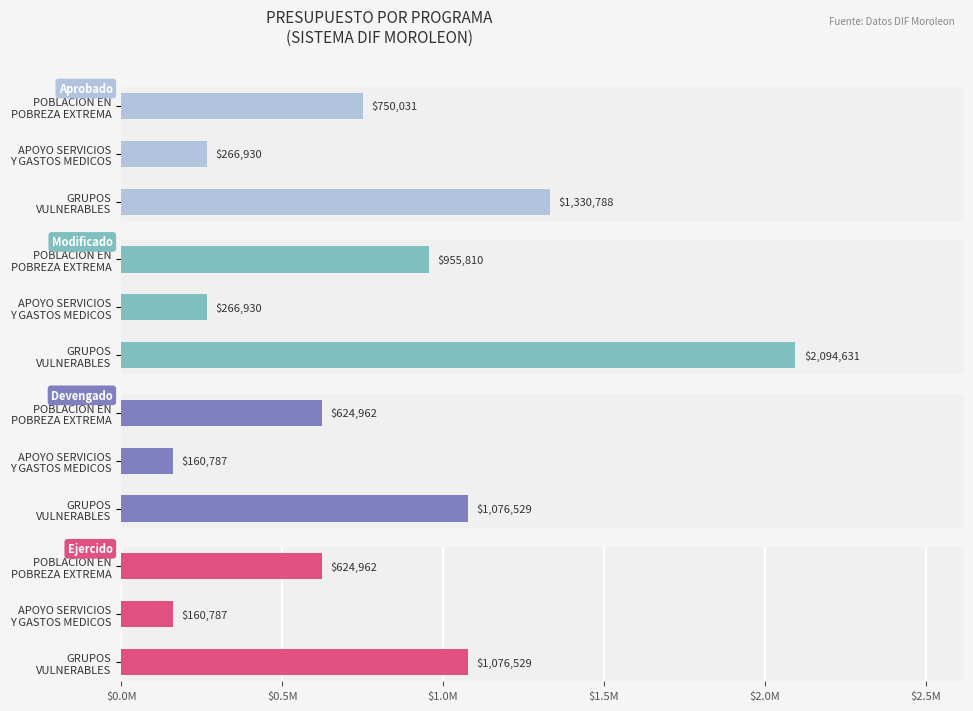

Which has a higher value, APOYO SERVICIOS Y GASTOS MEDICOS or POBLACION EN POBREZA EXTREMA?

POBLACION EN POBREZA EXTREMA